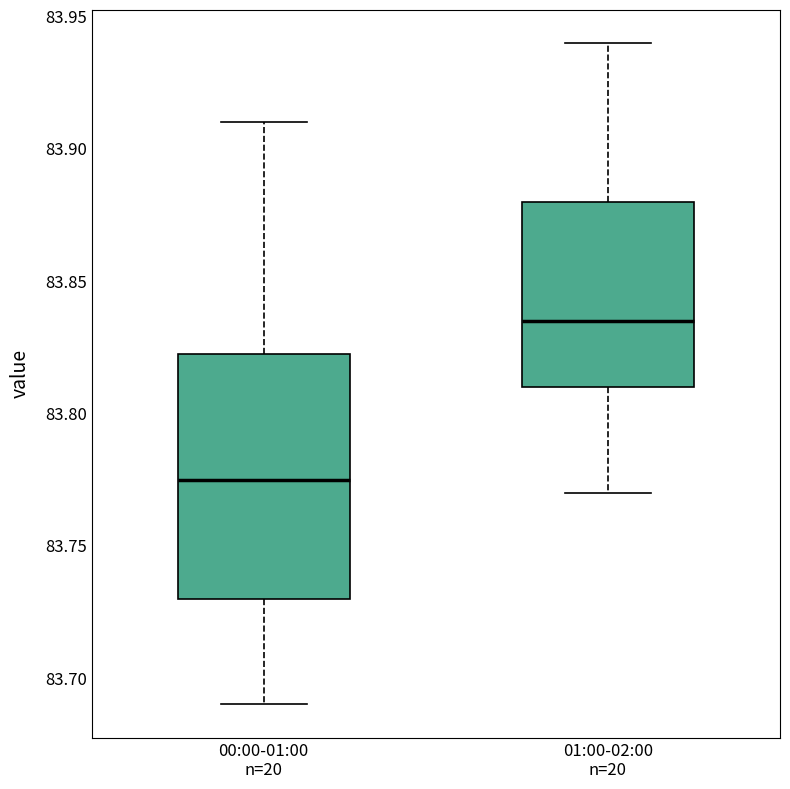

Reading left to right, read every box against the y-axis: the position of its median line, the range the box covers, and the ends of its whiskers. The values are not printed on the chart, so give them approximately, as read against the axis.

00:00-01:00 n=20: median 83.775, box 83.730 to 83.825, whiskers 83.690 to 83.910
01:00-02:00 n=20: median 83.835, box 83.810 to 83.880, whiskers 83.770 to 83.940